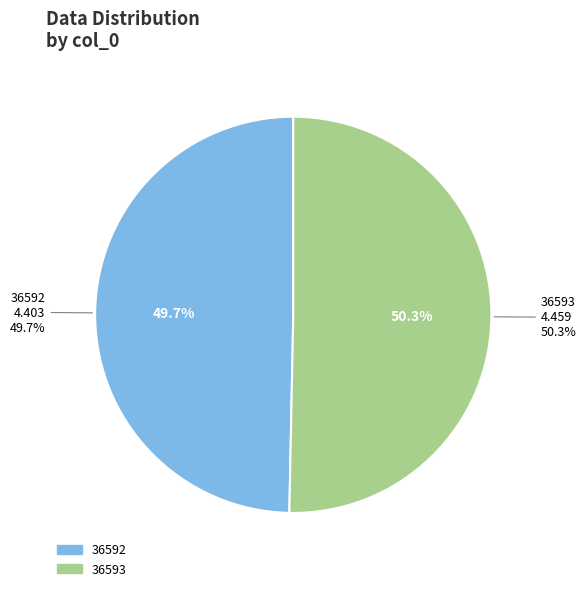

Rank the categories by value from highest to lowest.

36593, 36592